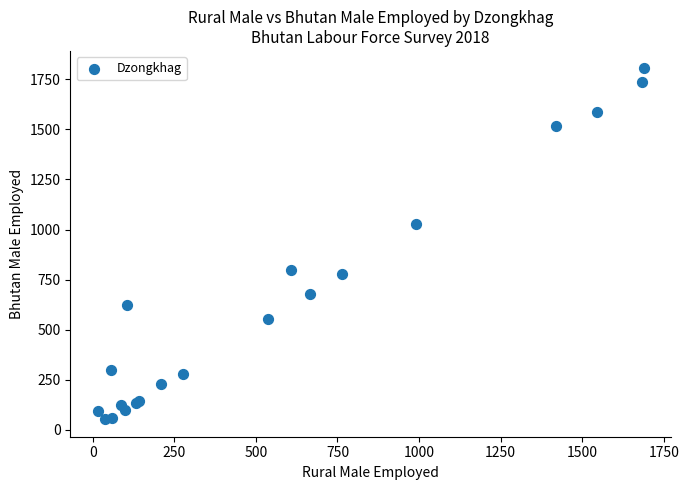

What Y value in the scatter plot is closest to 928?

1028